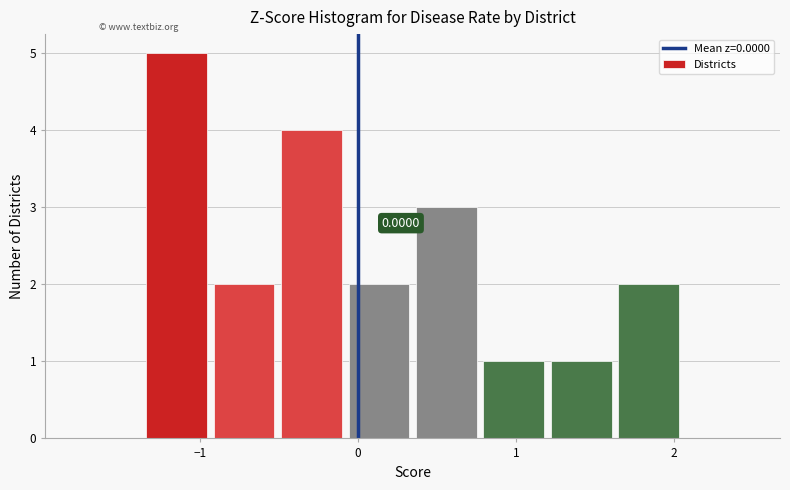

Which range on the x-axis has the tallest bar?

-1.3 to -0.9